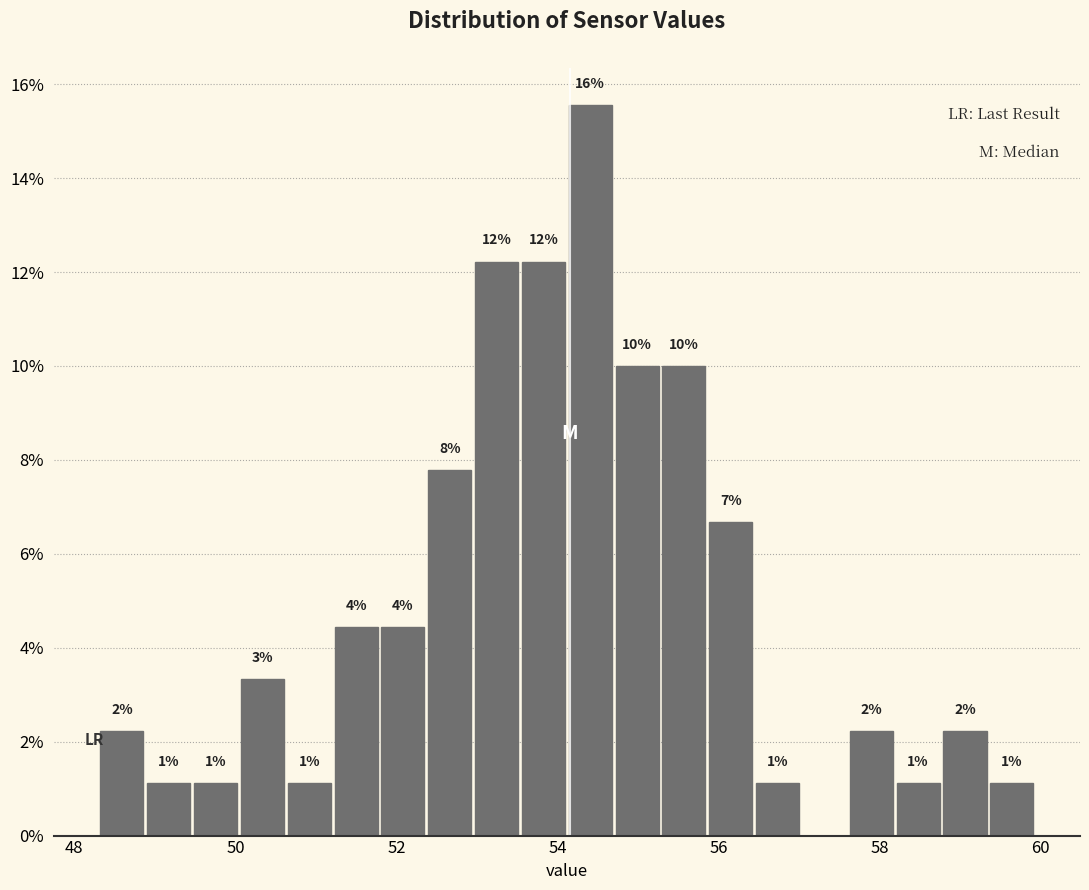

Read against the x-axis, roughly where is the centre of the tallest bar?

54.4